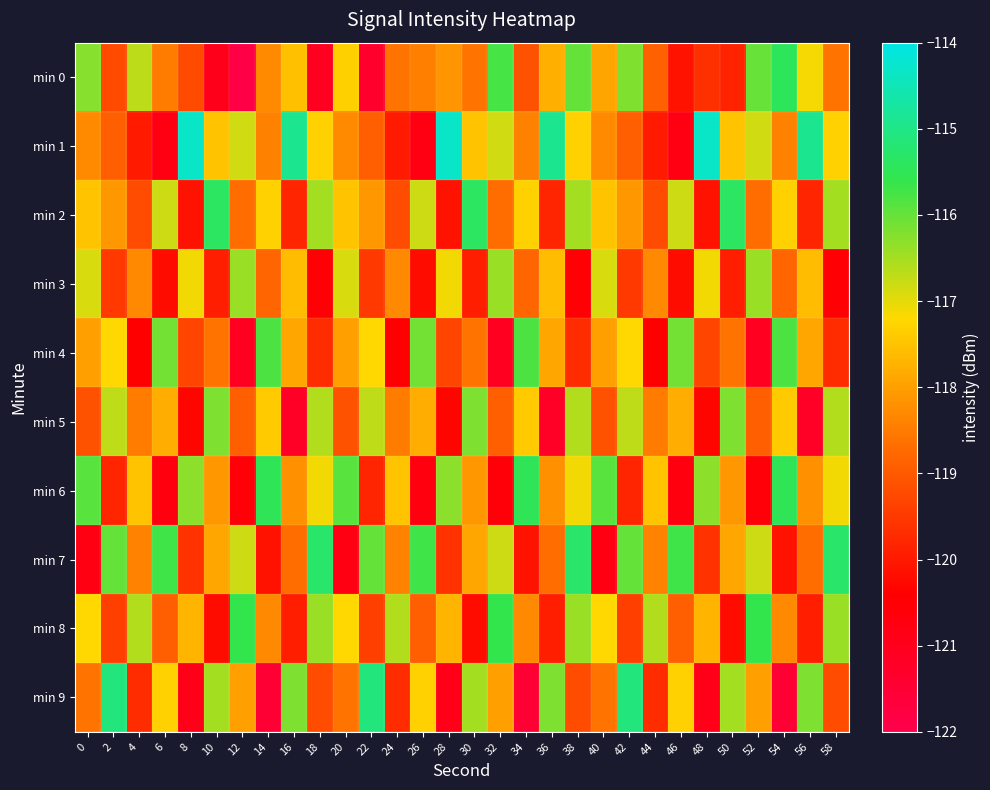

How many data points does each series have?

30